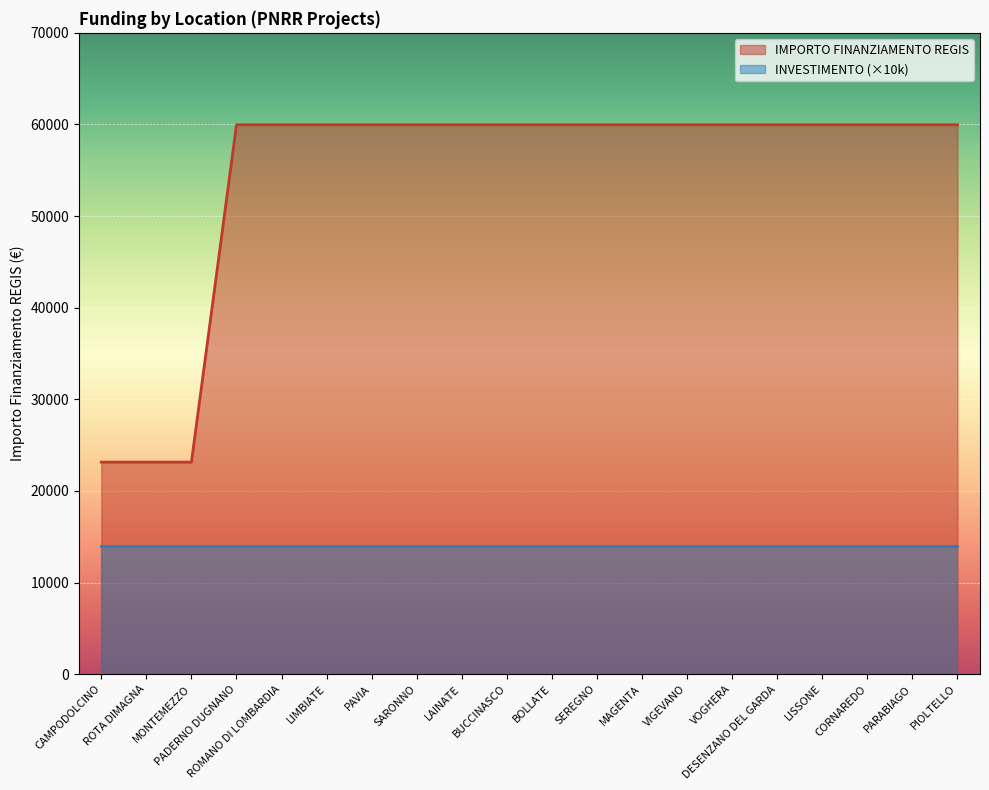

What is the label of the 3rd point from the left?

MONTEMEZZO